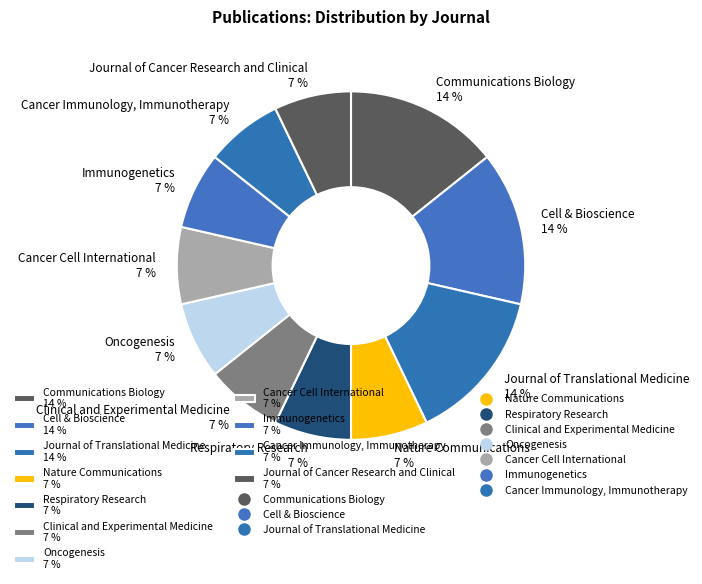

True or false: Cell & Bioscience 14 % accounts for 24% of the total.

False